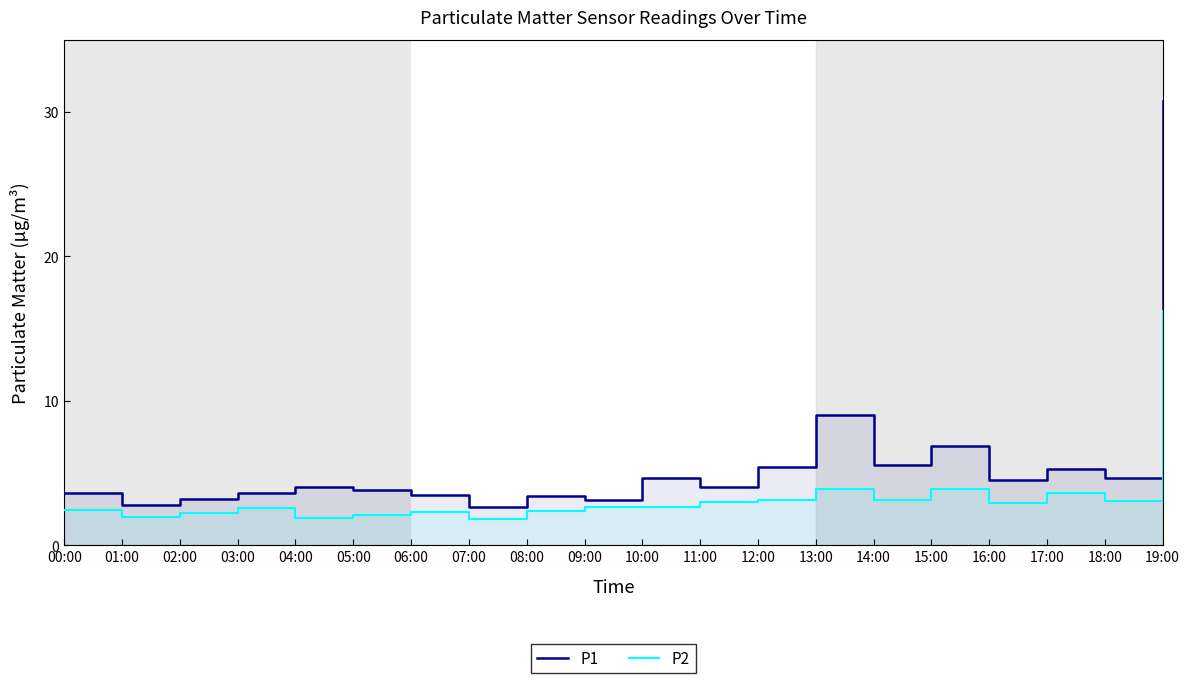

What is the label of the 1st point from the left?

00:00